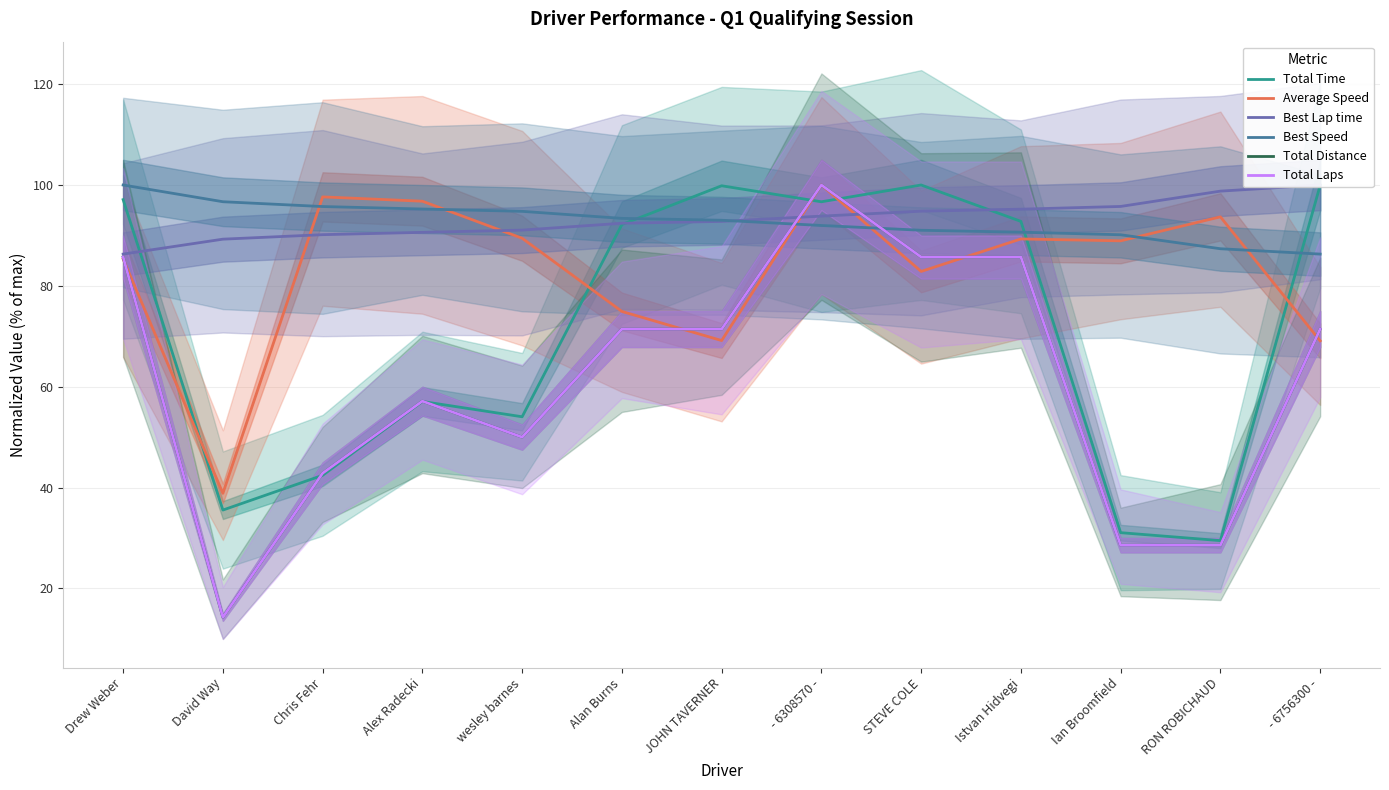

What are all the series names shown in the legend?

Total Time, Average Speed, Best Lap time, Best Speed, Total Distance, Total Laps